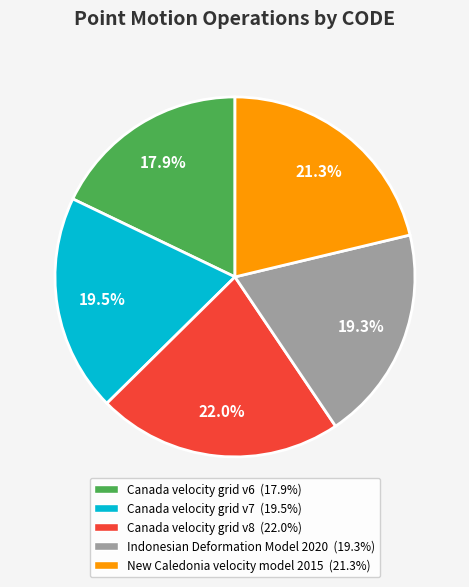

To the nearest percent, what percentage of the pie is New Caledonia velocity model 2015?

21%